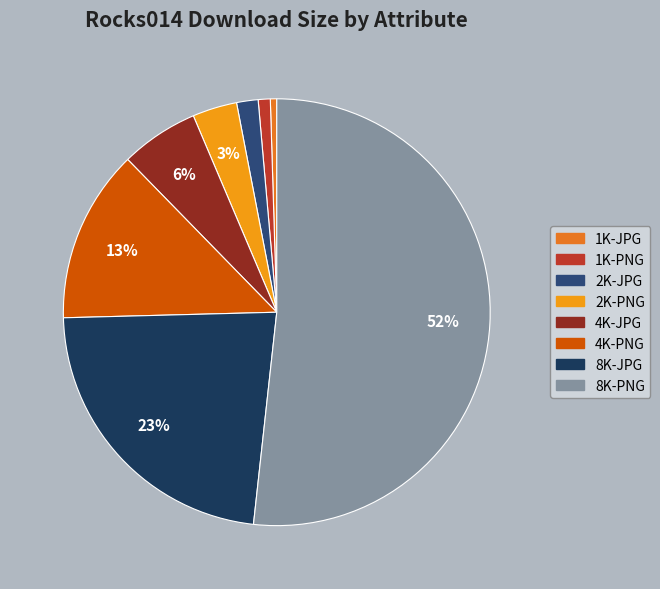

To the nearest percent, what is the combined percentage of 1K-JPG and 8K-PNG?

52%